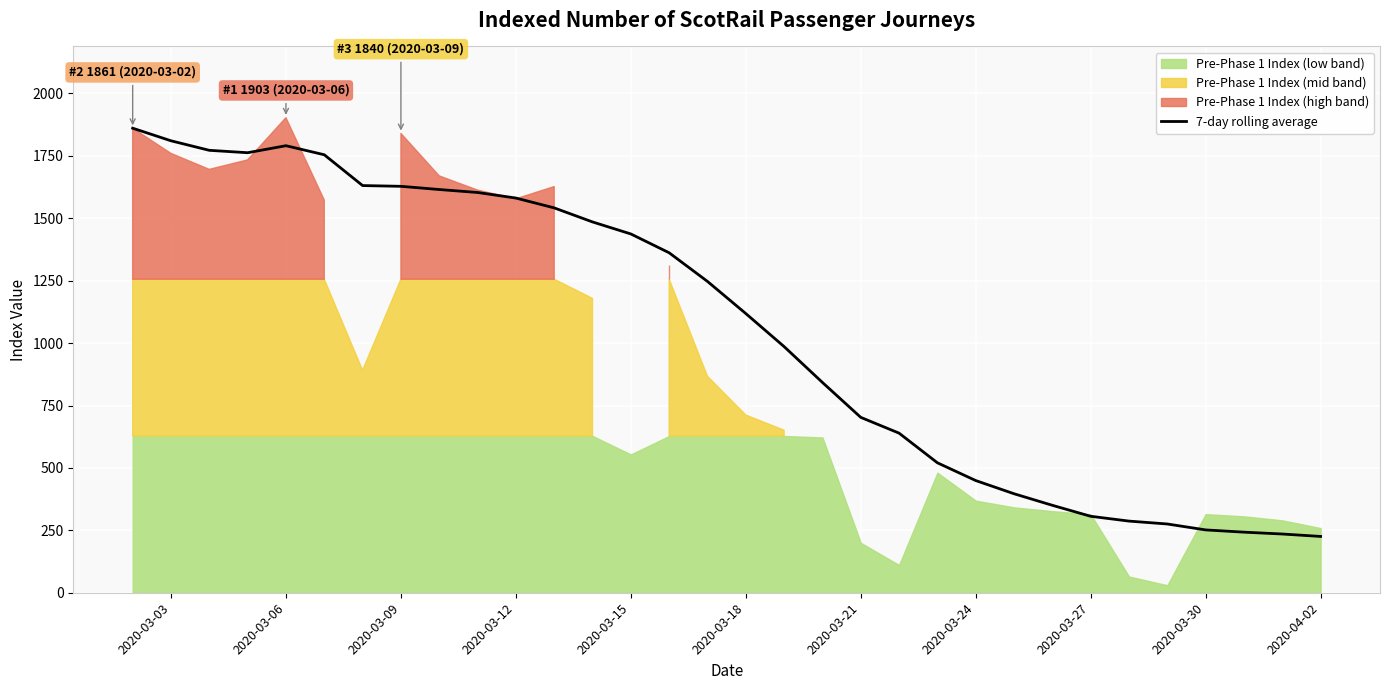

How many data points are less than 1247?

16